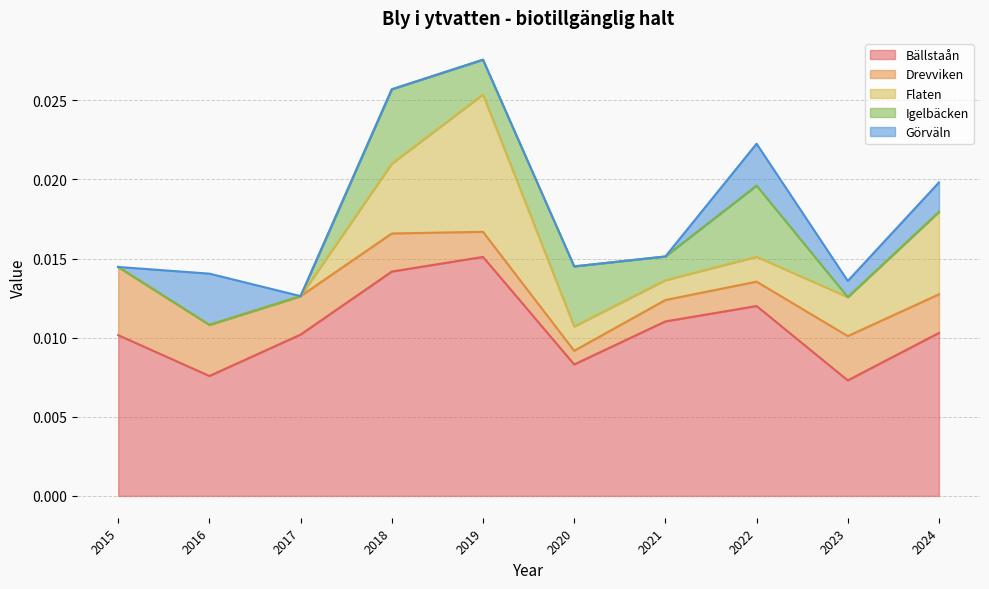

At 2018, list the series in order from largest to smallest.

Bällstaån, Igelbäcken, Flaten, Drevviken, Görväln